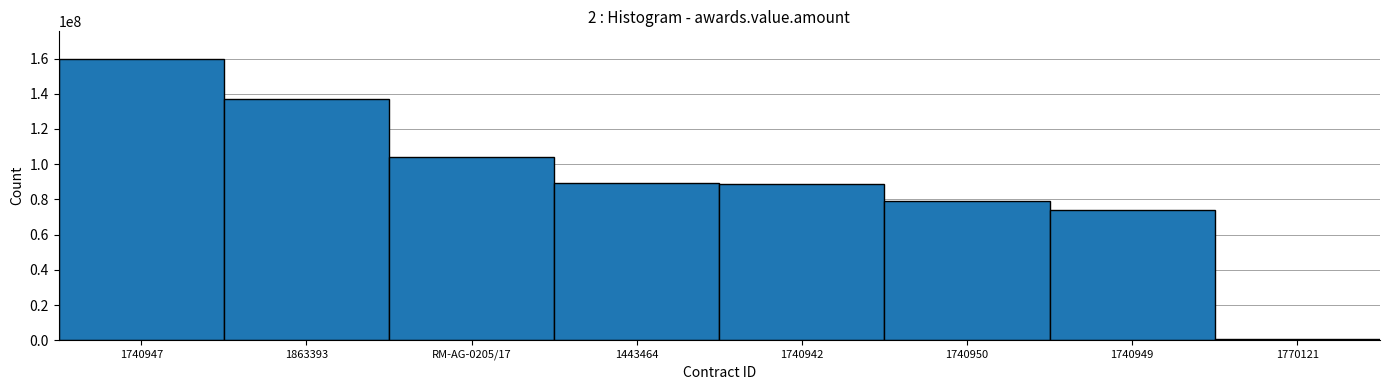

What is the value of the 4th bar from the left?

89567241